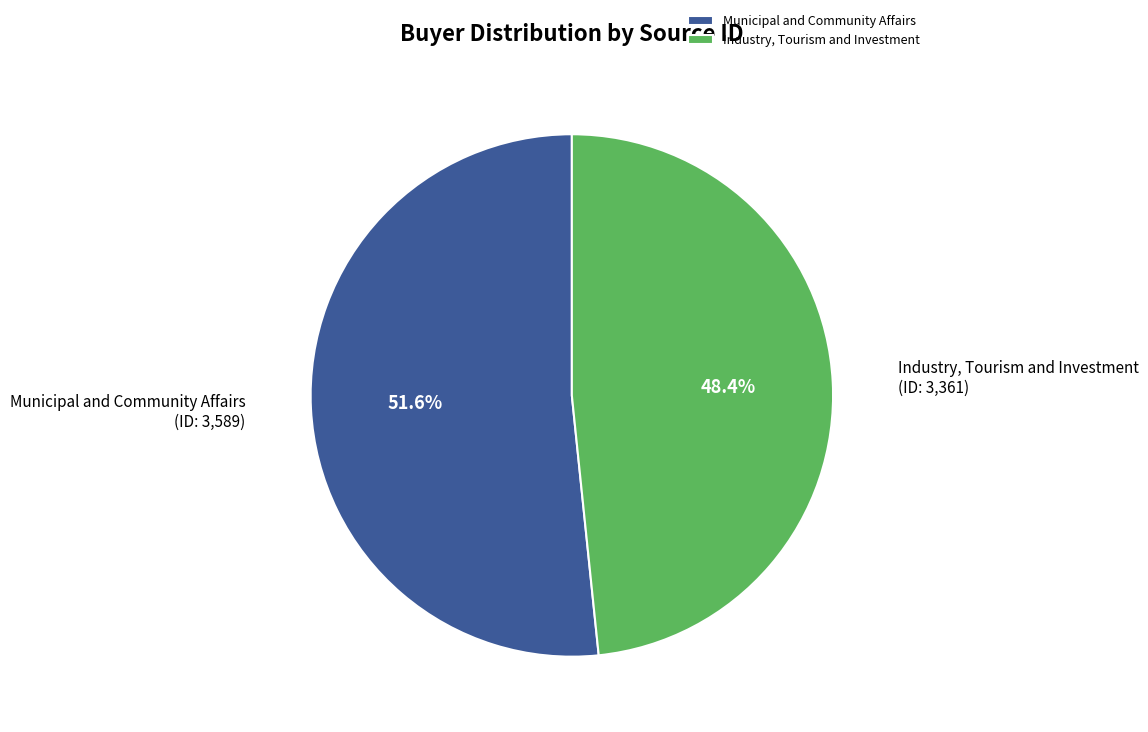

Approximately how many times larger is the value at Industry, Tourism and Investment compared to Municipal and Community Affairs?

0.9